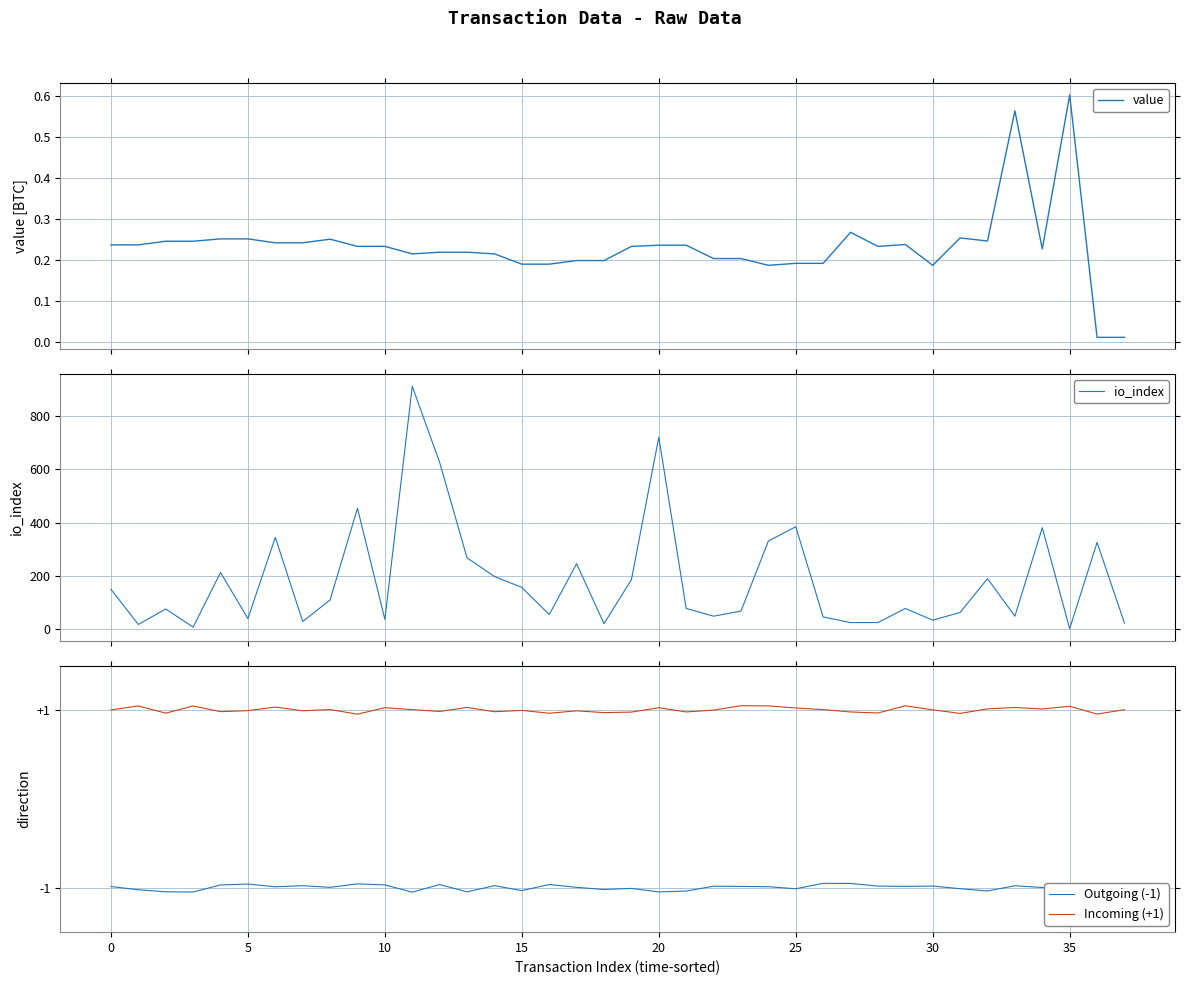

What is the label of the 11th point from the right?

27